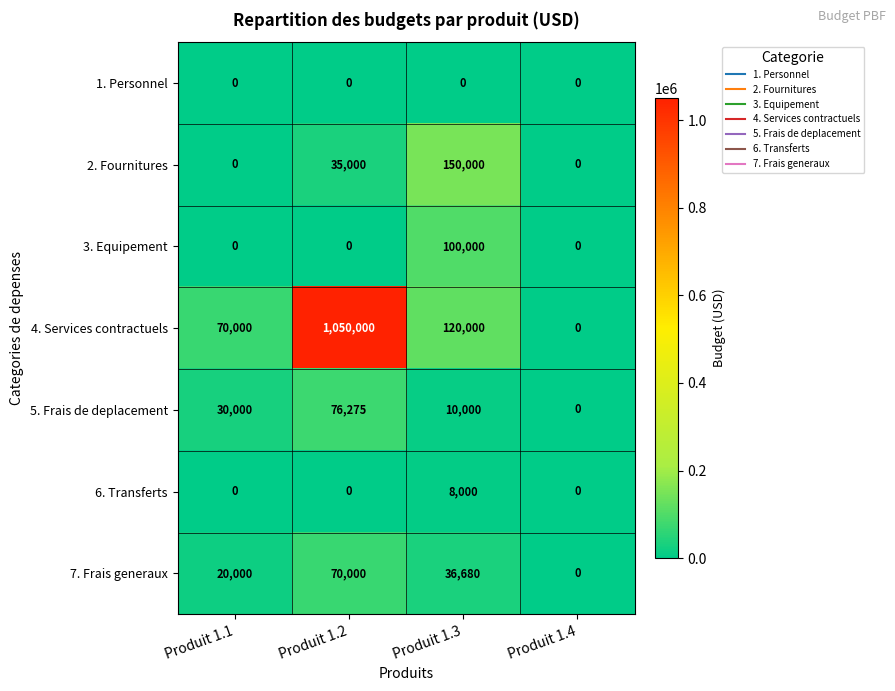

Is it true that 6. Transferts equals 0 at Produit 1.1?

True